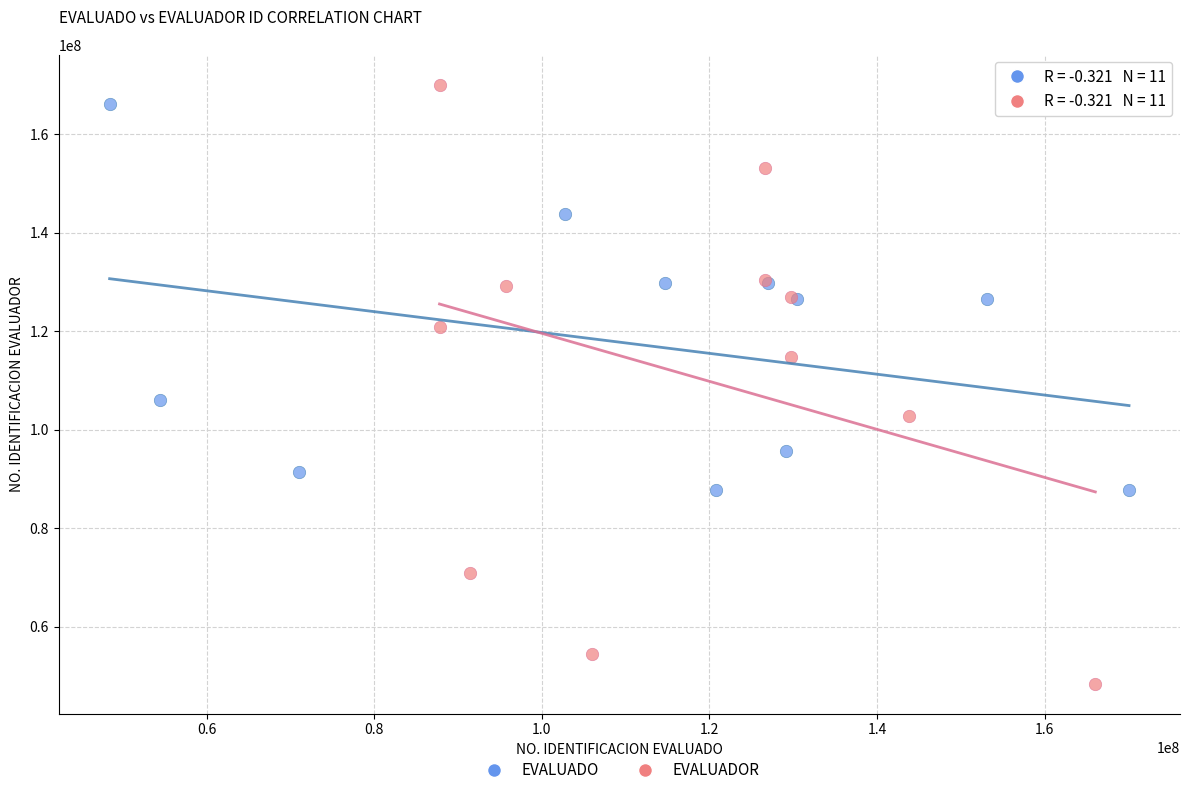

What are all the series names shown in the legend?

EVALUADO, EVALUADOR